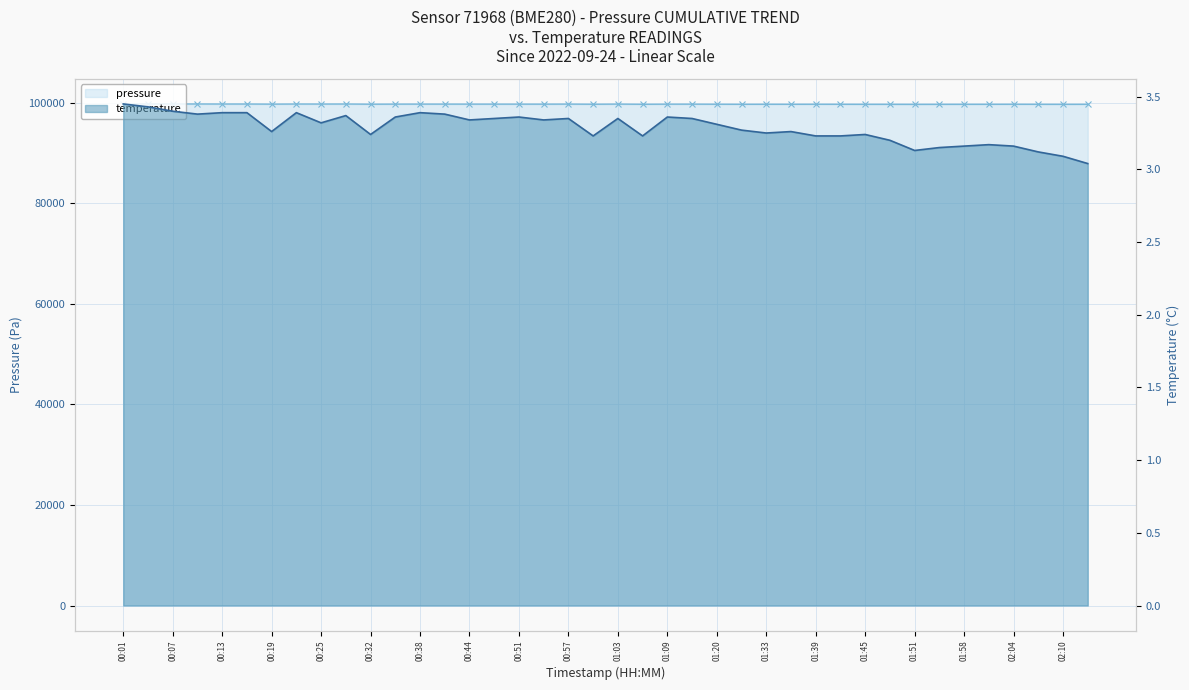

How many interior local peaks does the temperature series have?

10